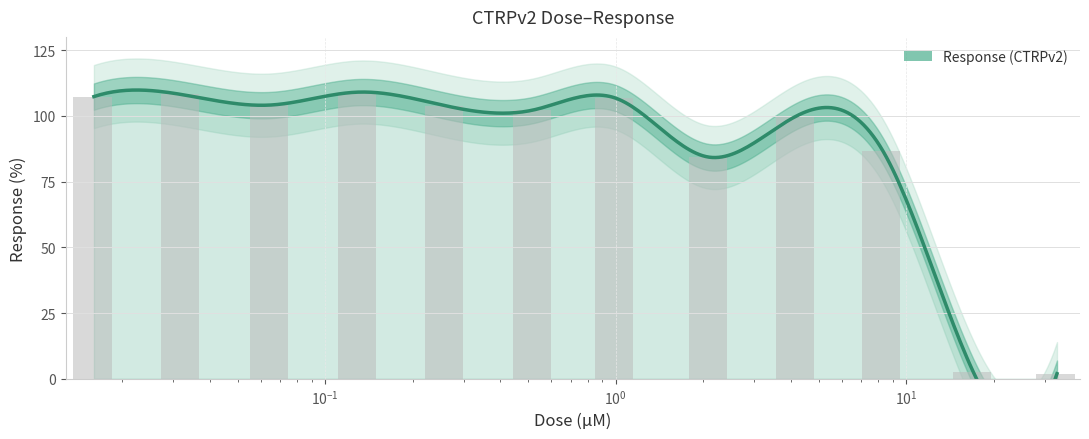

Approximately how many times larger is the value at 0.13 compared to 0.032?

1.0